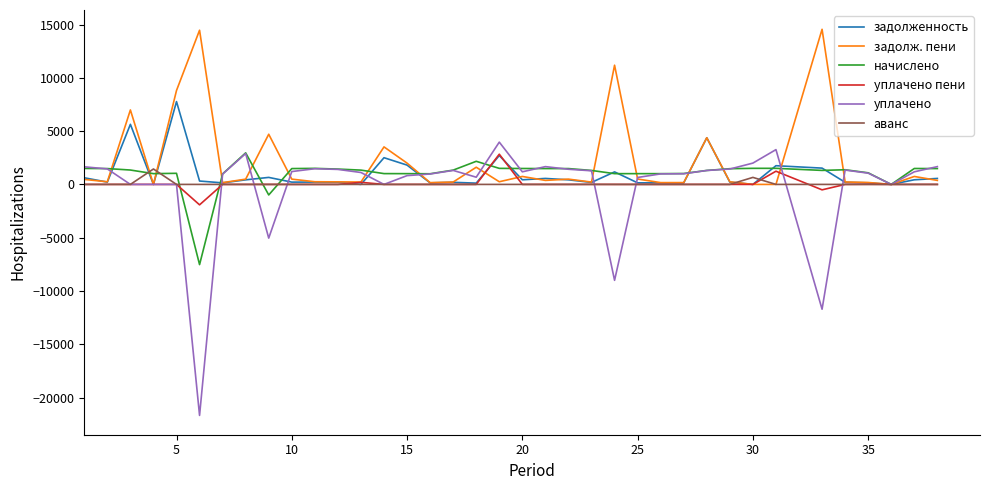

What is the maximum value shown in the chart?

14554.4